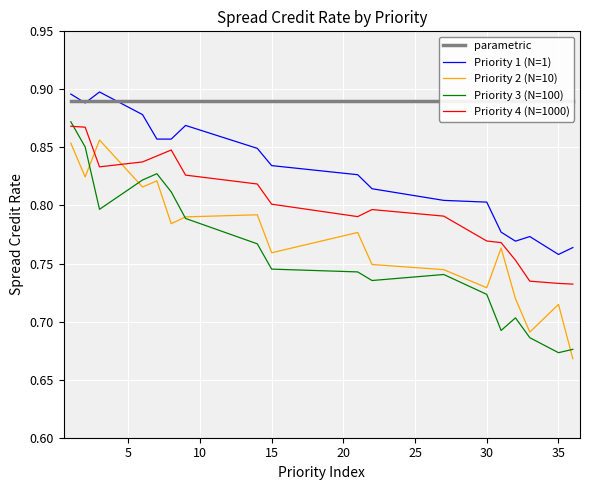

After their last crossing, which series has the higher values: Priority 4 (N=1000) or Priority 2 (N=10)?

Priority 4 (N=1000)